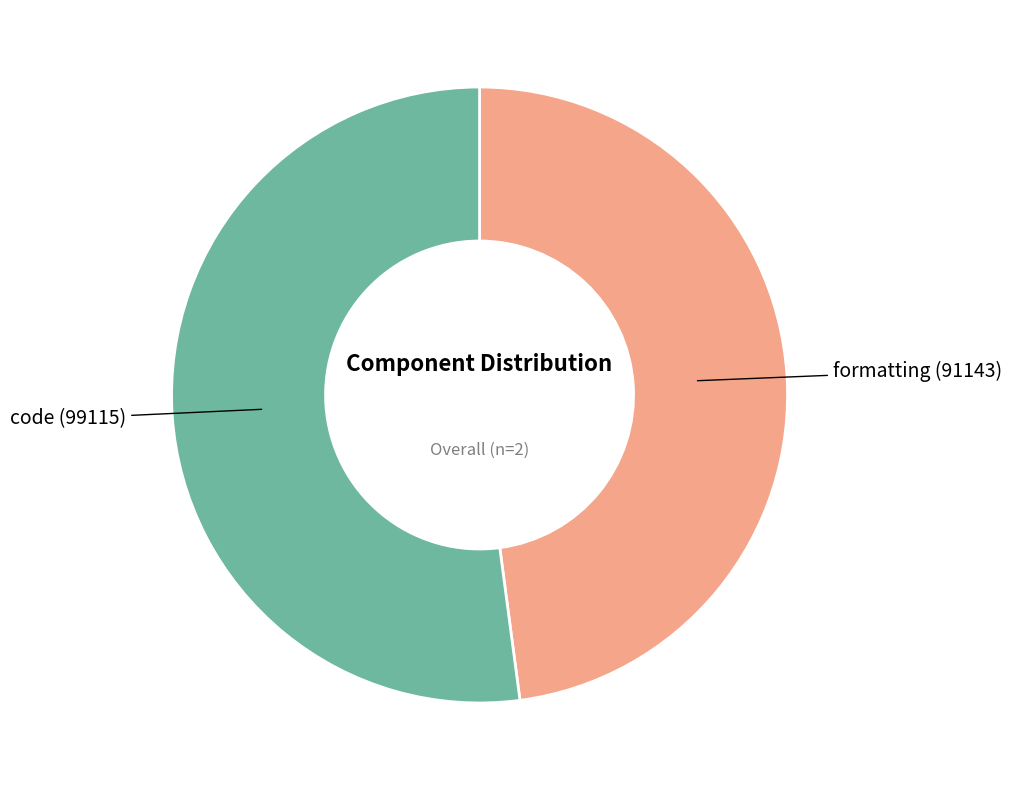

Combined, do formatting (91143) and code (99115) account for over 50%?

Yes